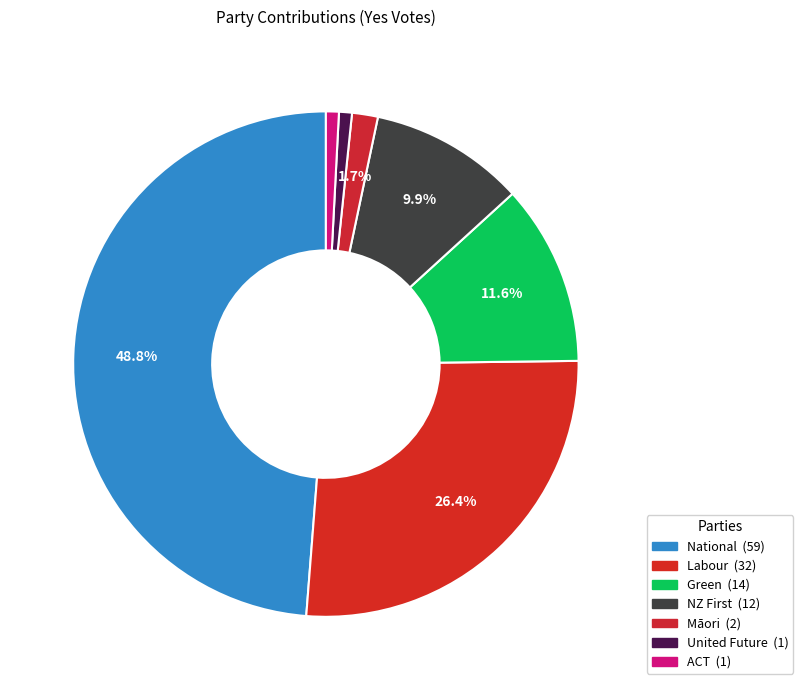

Which category has the biggest portion of the pie?

National